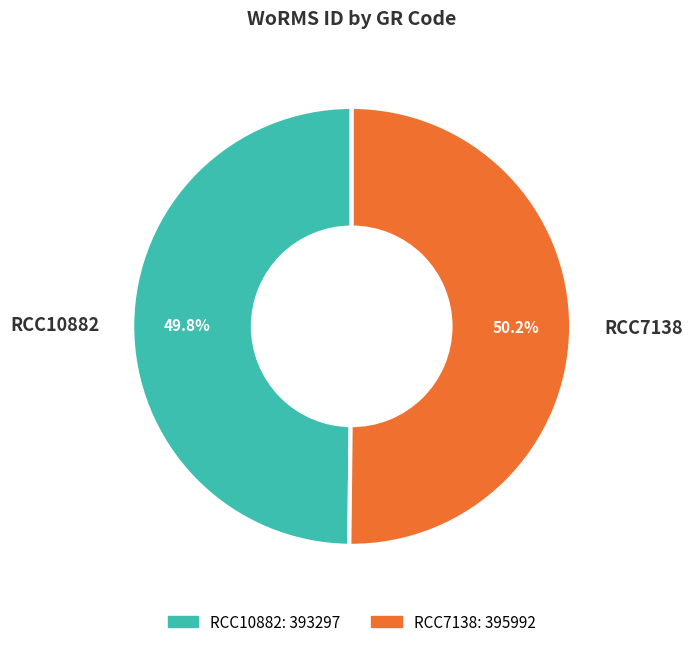

What percentage is the RCC10882 slice, to the nearest percent?

50%